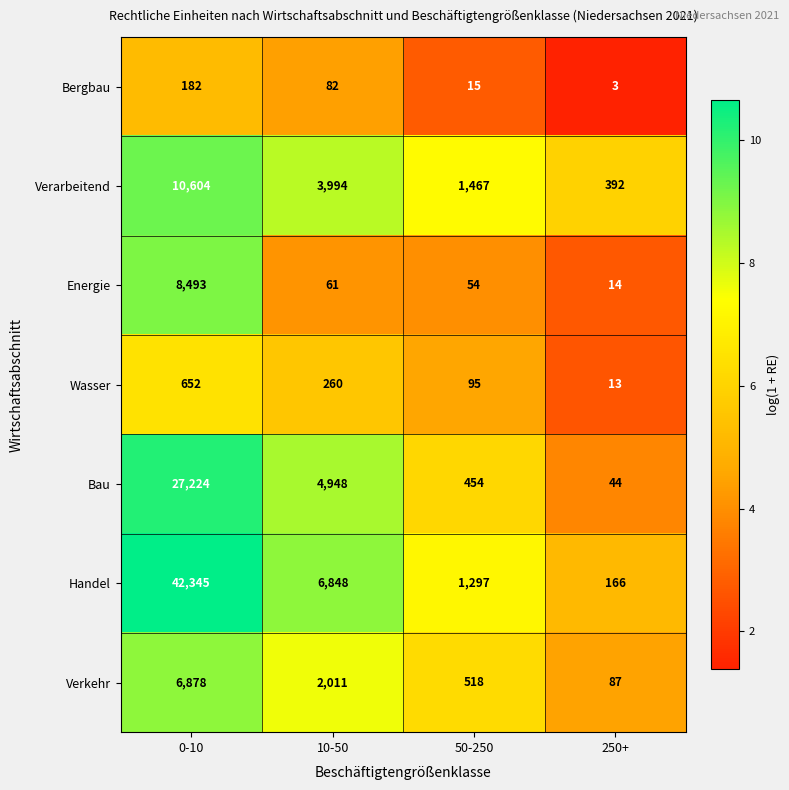

The value of Verkehr at 50-250 is 839. True or false?

False